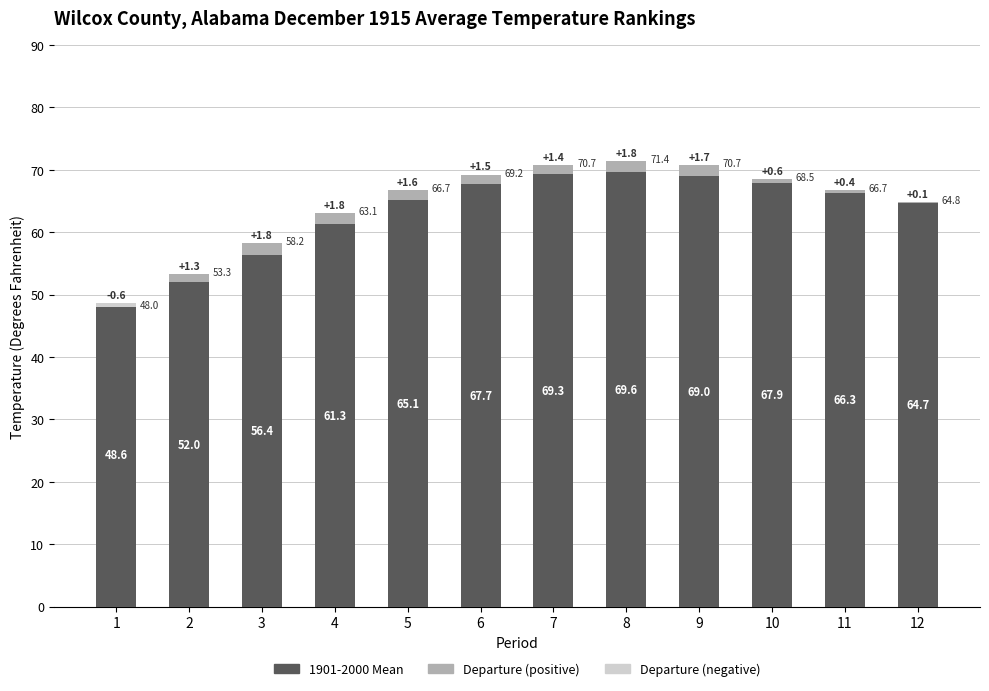

Reading left to right, what are all the values shown in this chart?

1901-2000 Mean: 1=48.6	2=52.0	3=56.4	4=61.3	5=65.1	6=67.7	7=69.3	8=69.6	9=69.0	10=67.9	11=66.3	12=64.7
Departure (positive): 1=0.0	2=1.3	3=1.8	4=1.8	5=1.6	6=1.5	7=1.4	8=1.8	9=1.7	10=0.6	11=0.4	12=0.1
Departure (negative): 1=0.6	2=0.0	3=0.0	4=0.0	5=0.0	6=0.0	7=0.0	8=0.0	9=0.0	10=0.0	11=0.0	12=0.0